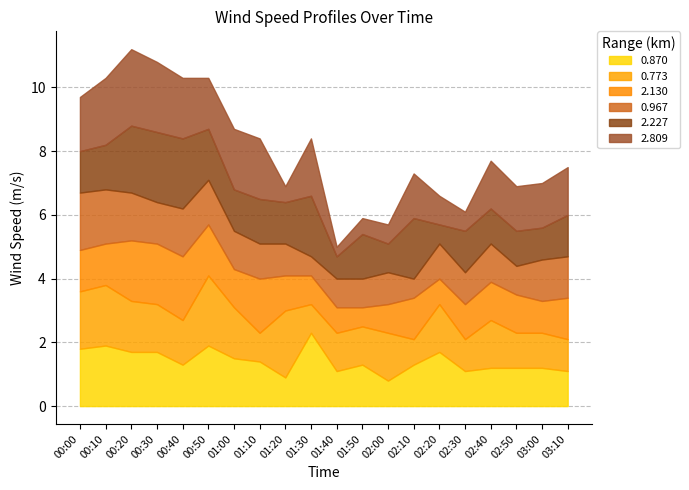

What is the value of the 0.967 point at the 1st from the left?

1.8